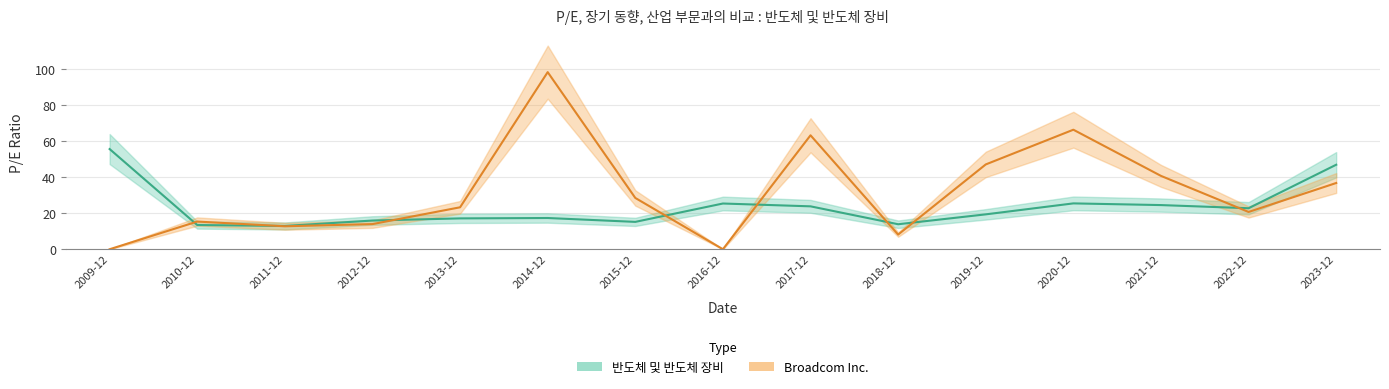

At which label is Broadcom Inc. closest to 49?

2019-12